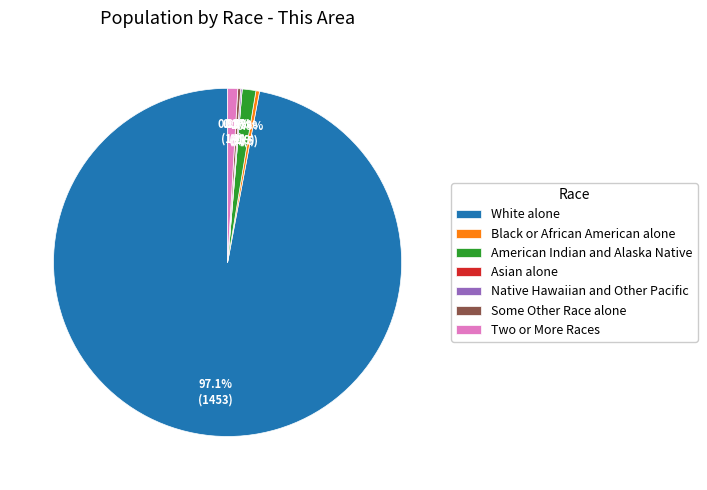

Between American Indian and Alaska Native and Two or More Races, which is larger?

American Indian and Alaska Native